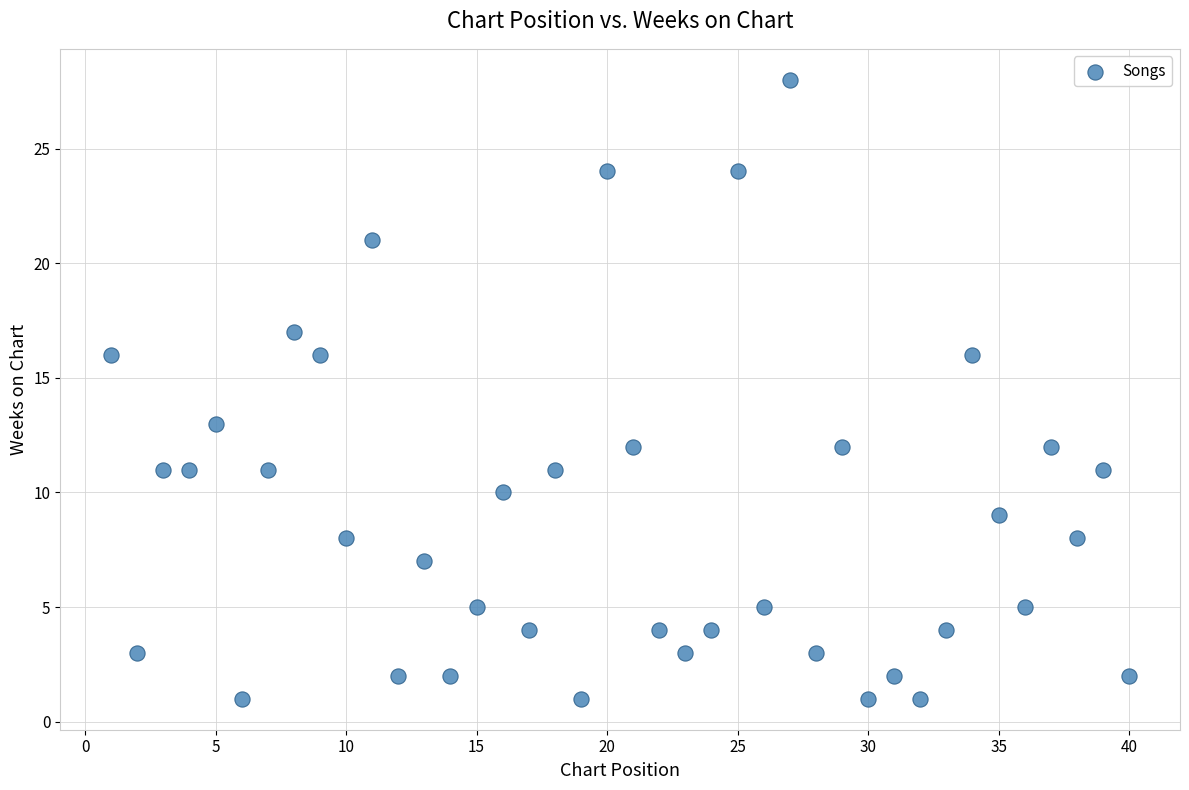

What Y value in the scatter plot is closest to 14?

13